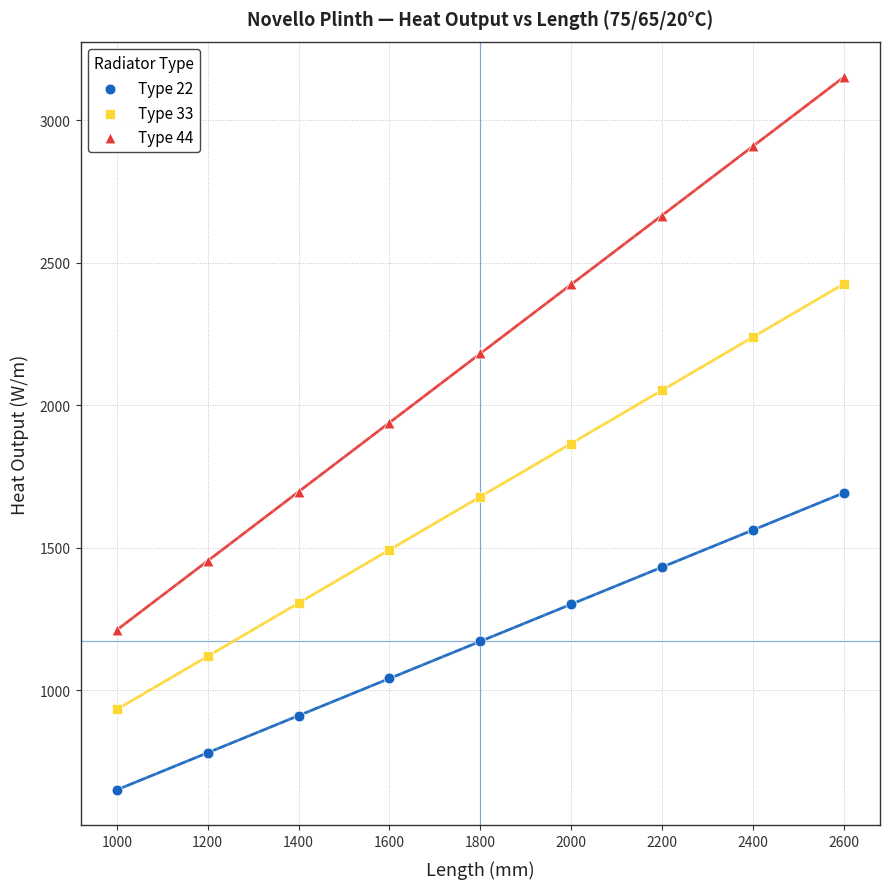

What are all the series names shown in the legend?

Type 22, Type 33, Type 44